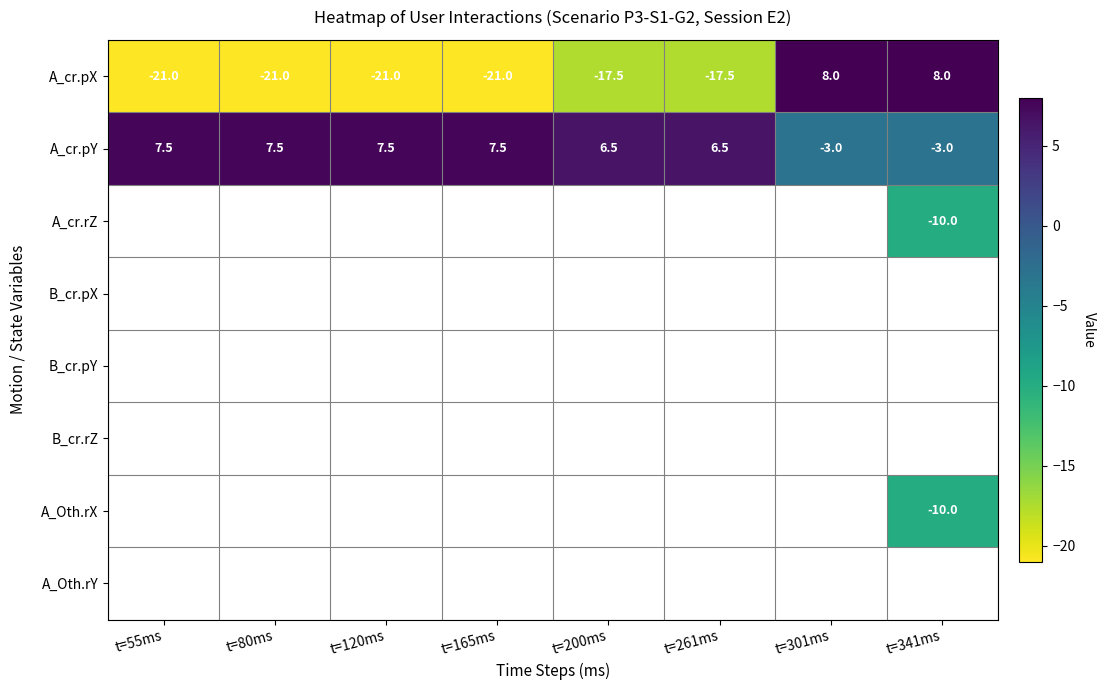

What is the difference between the highest and lowest values at t=55ms?

28.5